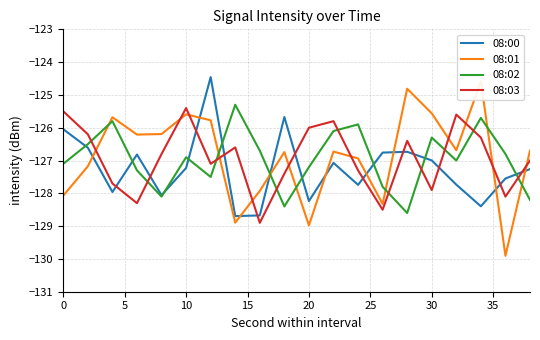

Does the chart have visible grid lines?

Yes